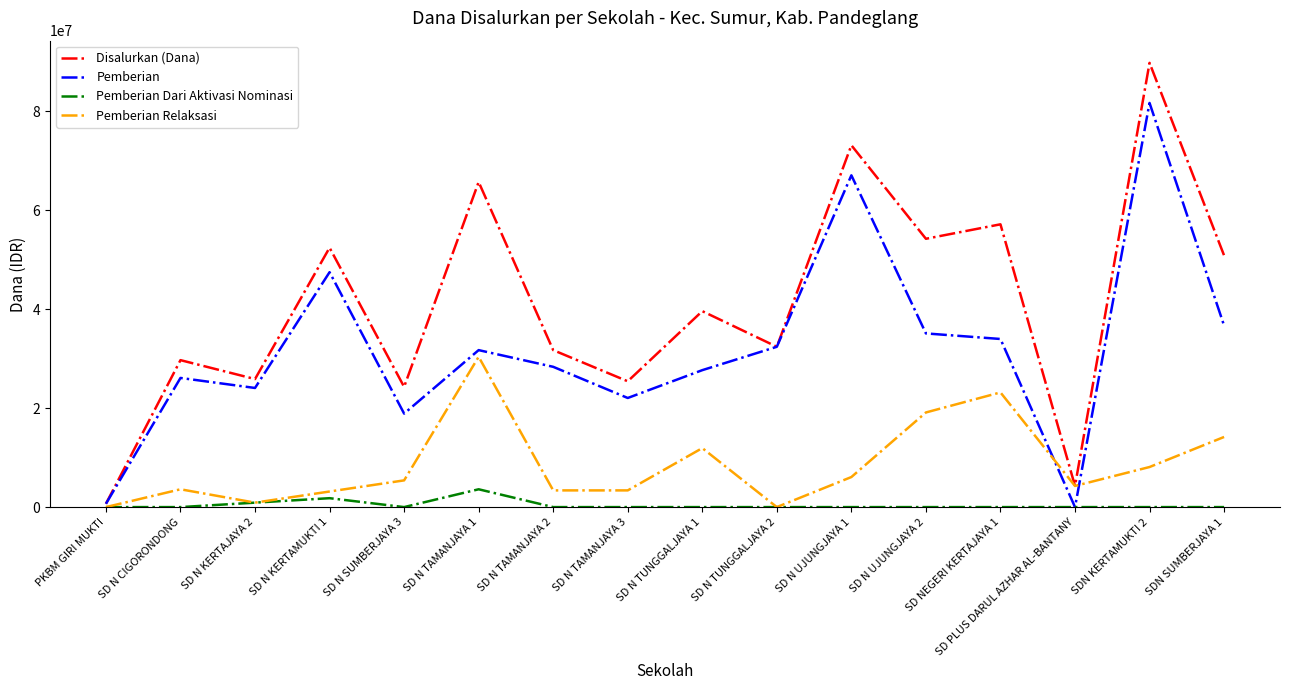

What is the sum of all Disalurkan (Dana) values?

657225000